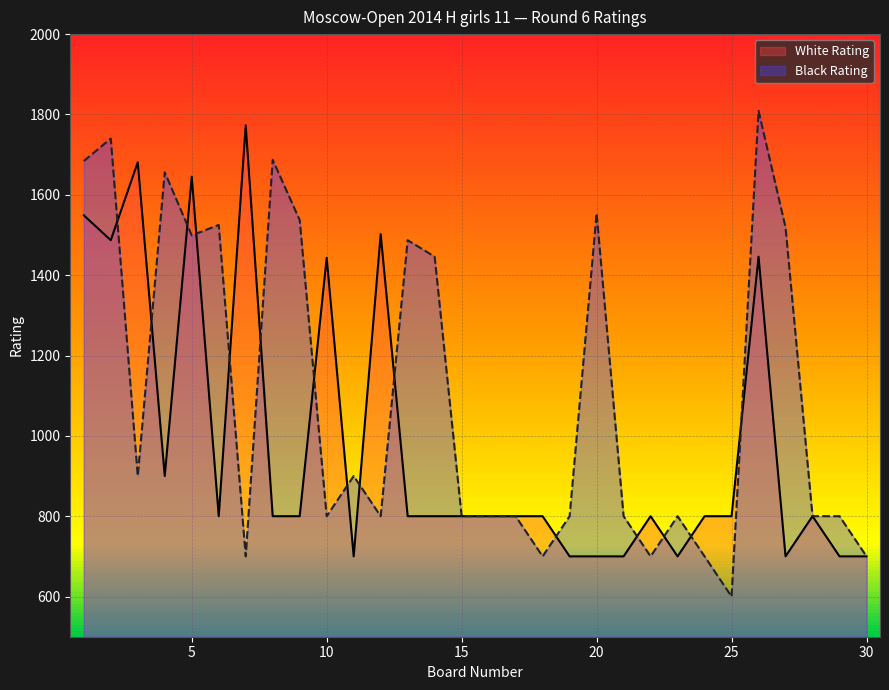

The White Rating series shows 892 at 1. True or false?

False